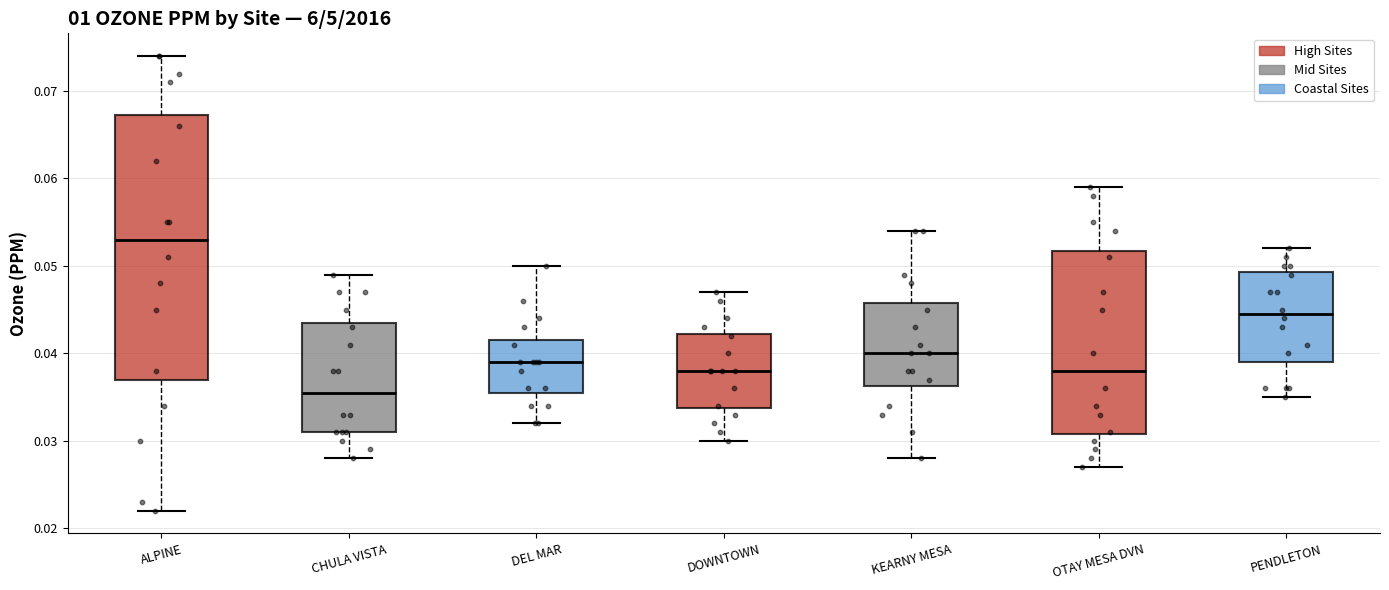

Which box has the lowest median line?

CHULA VISTA